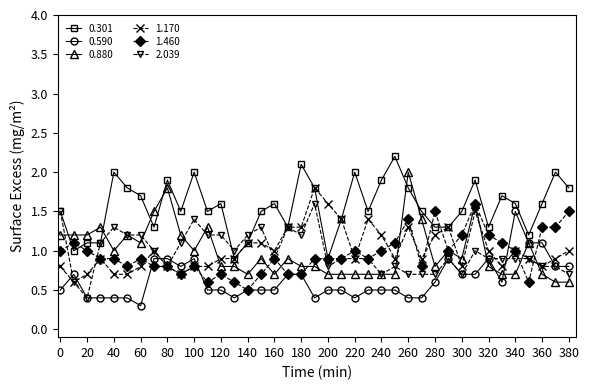

What is the value of the 2.039 point at the 33rd from the left?

0.9